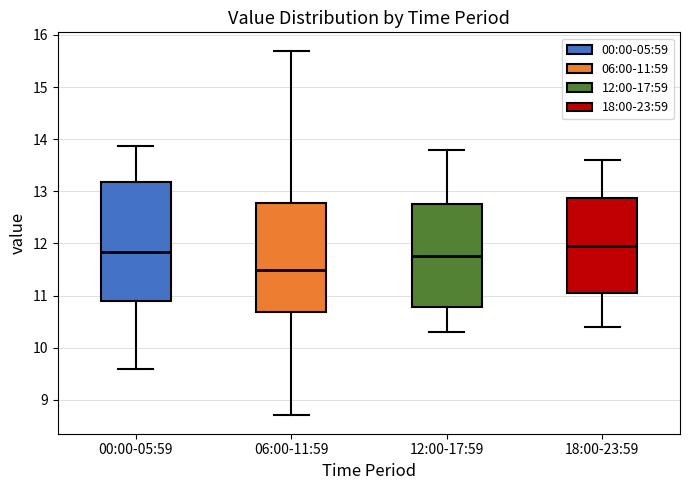

Comparing the boxes themselves (not the whiskers), which one is the tallest?

00:00-05:59